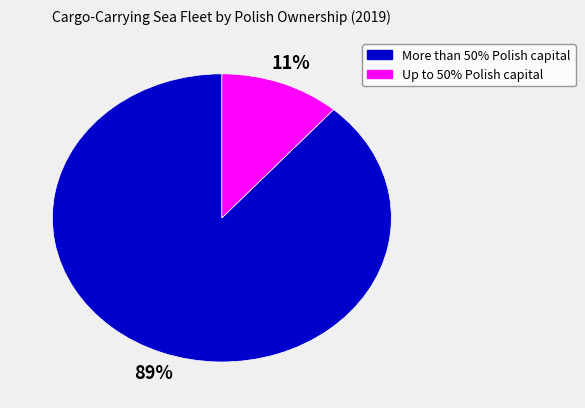

Rank the categories by value from highest to lowest.

More than 50% Polish capital, Up to 50% Polish capital